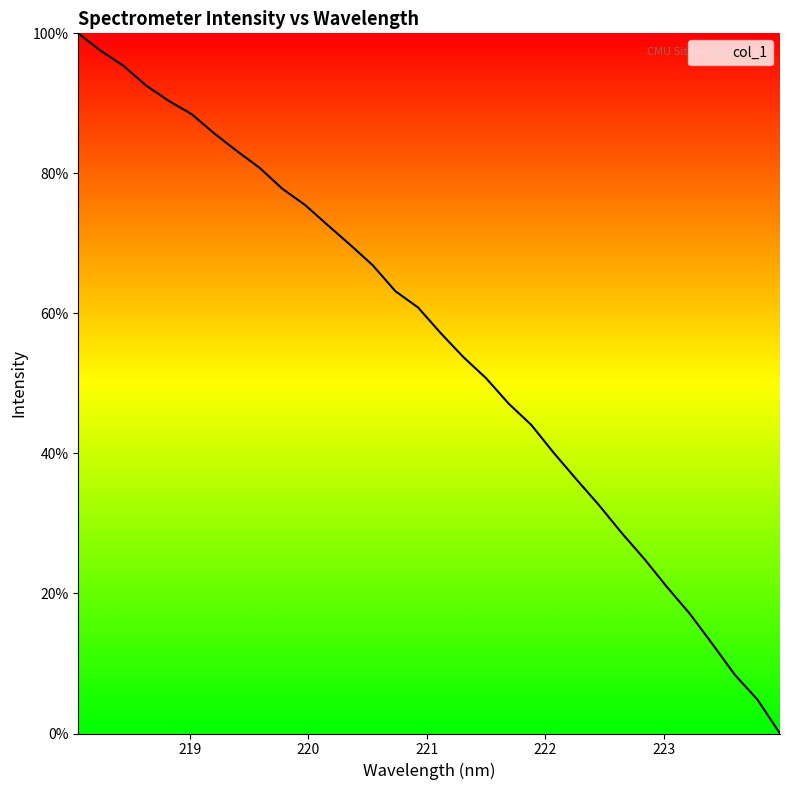

What is the difference between the maximum and minimum values?

100.0